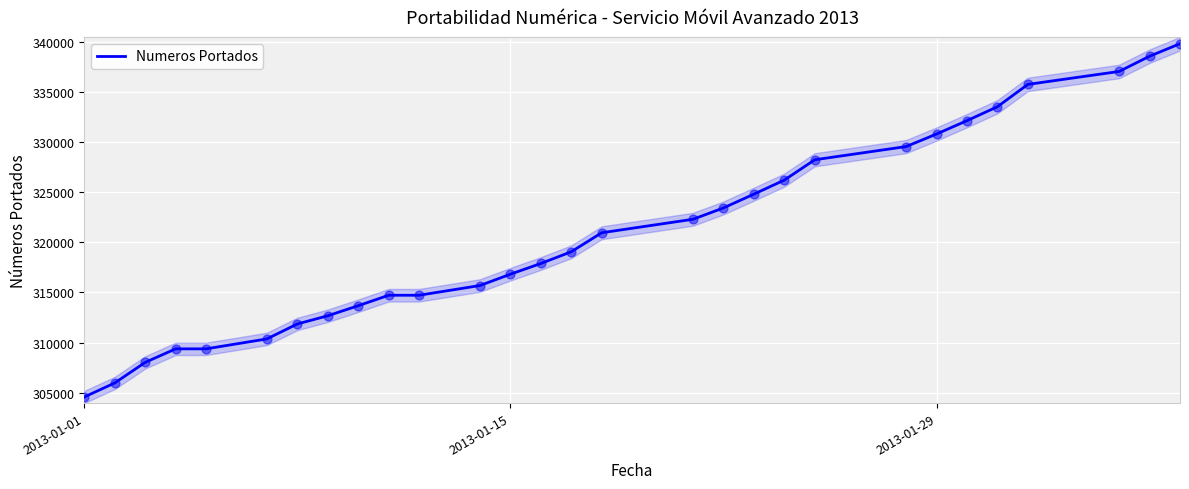

What is the lowest value of the Numeros Portados series?

304573